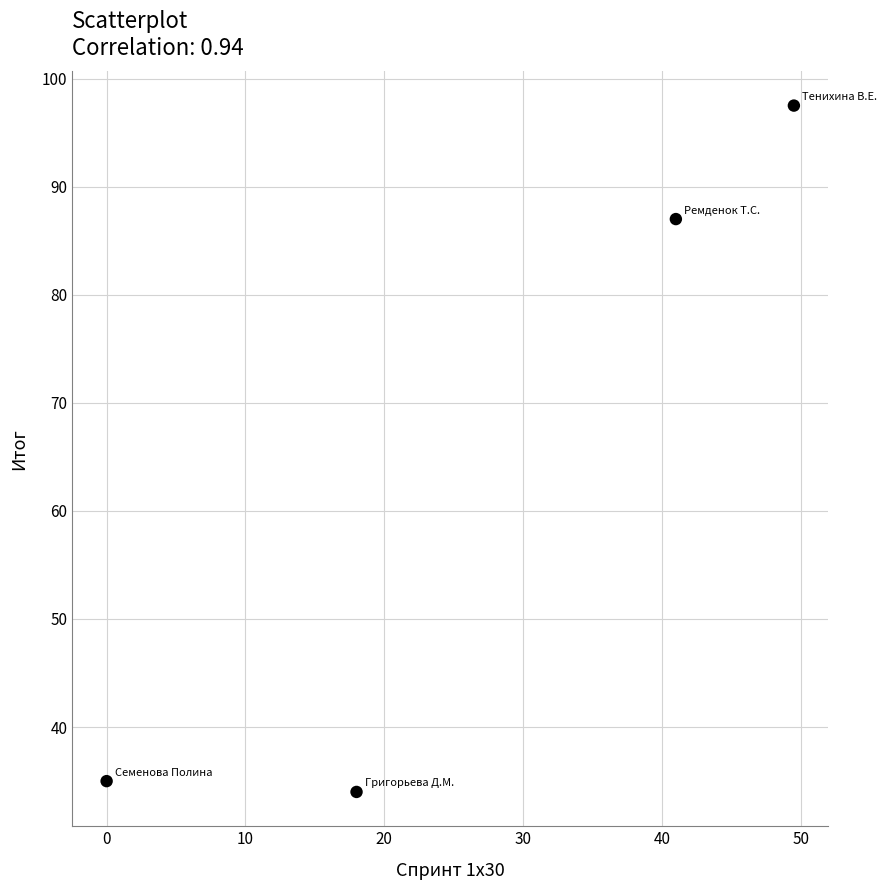

What is the range of X values (max minus min)?

49.5